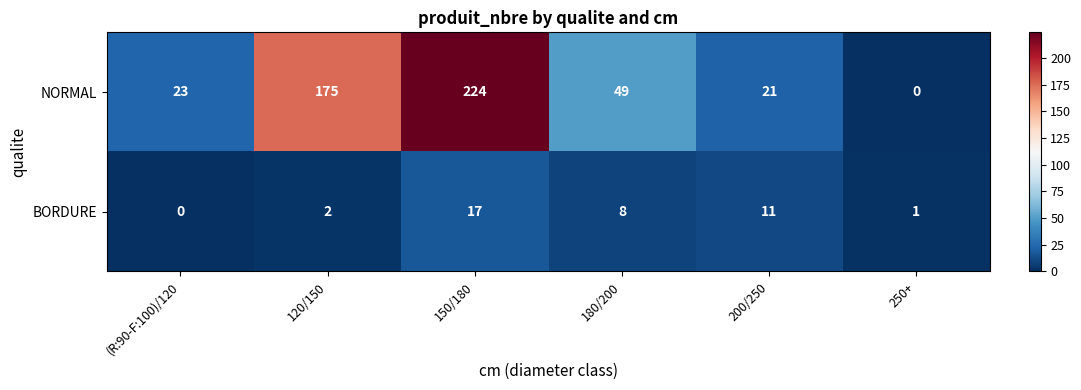

What is the maximum value shown in the chart?

224